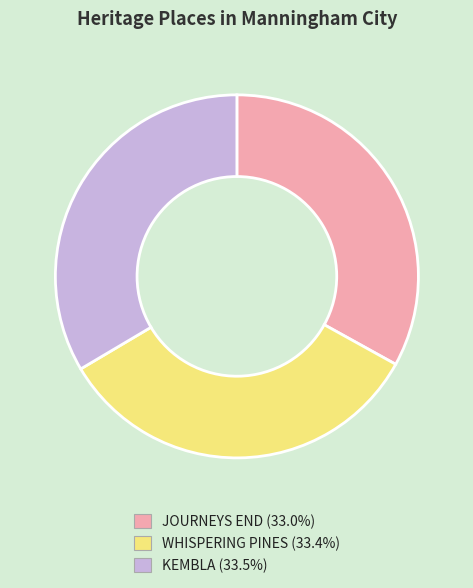

Is there a majority slice in this chart?

No